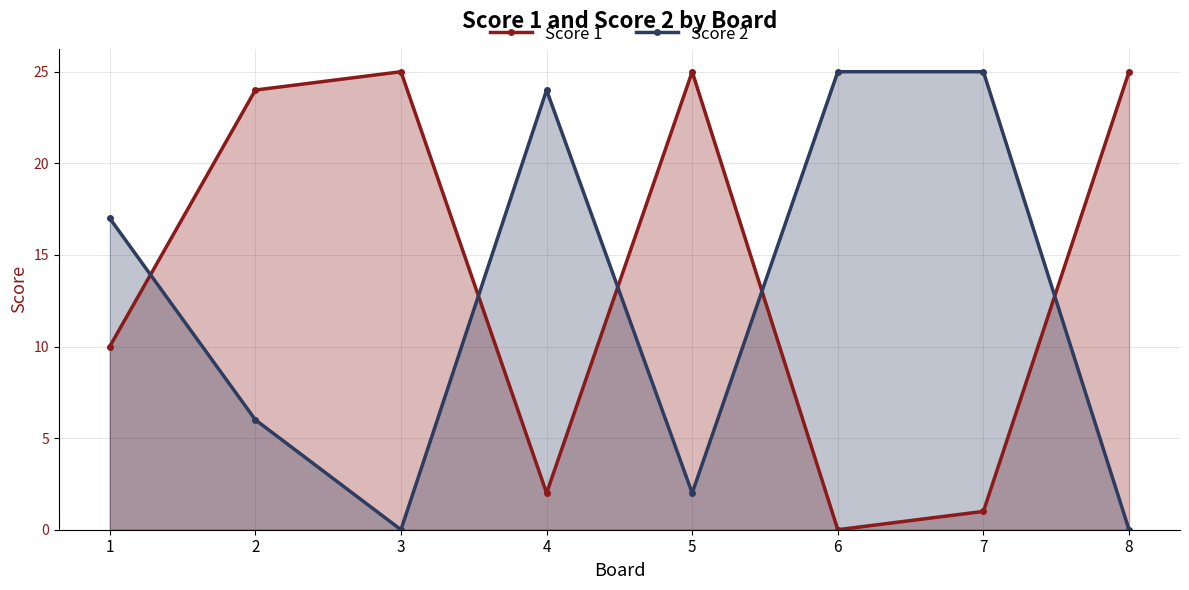

Reading right to left, extract all data points from this chart.

Score 1: 8=25	7=1	6=0	5=25	4=2	3=25	2=24	1=10
Score 2: 8=0	7=25	6=25	5=2	4=24	3=0	2=6	1=17